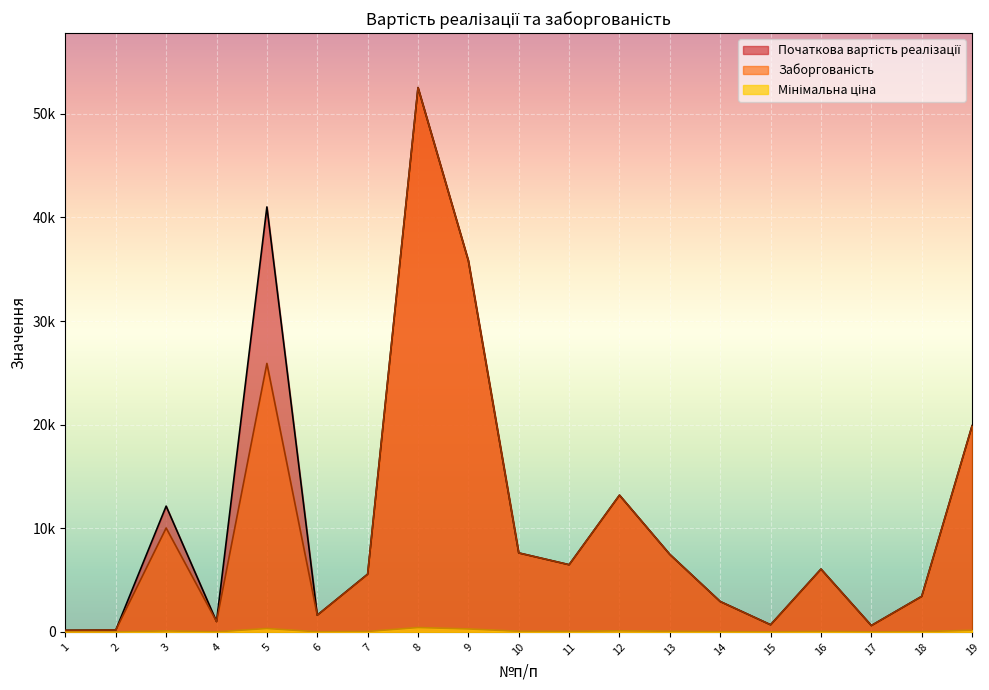

Which has a higher value, 6 or 10?

10